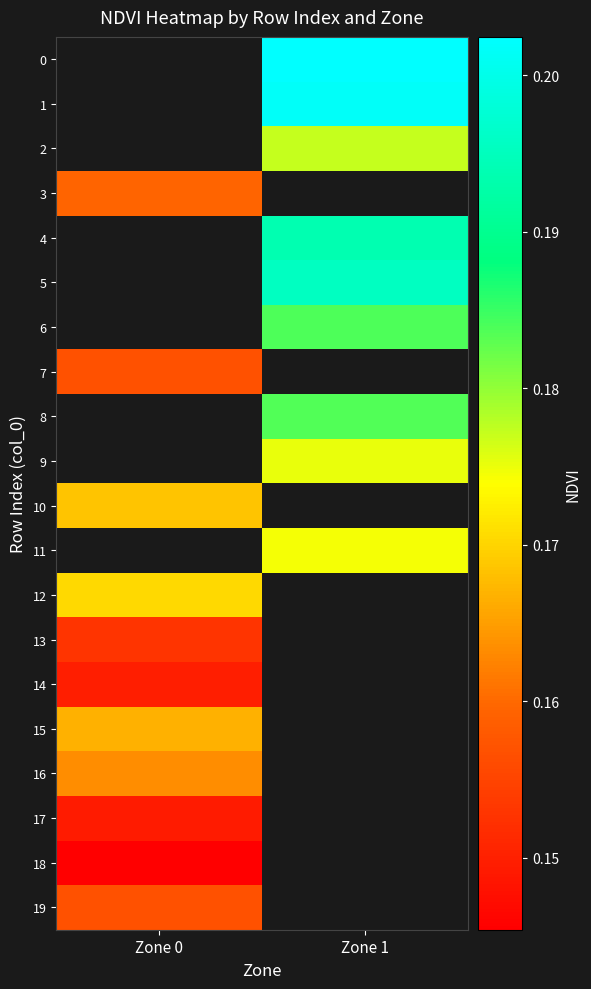

How many positive values does the 2 series have?

1